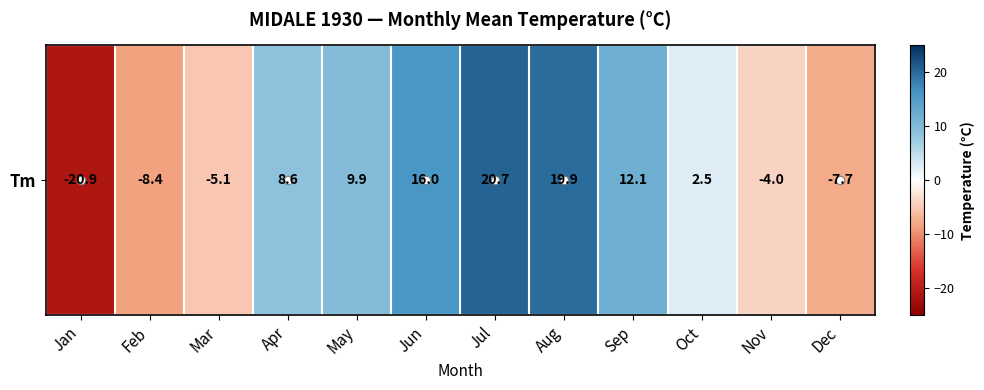

List the labels in order of value, largest first.

Jul, Aug, Jun, Sep, May, Apr, Oct, Nov, Mar, Dec, Feb, Jan